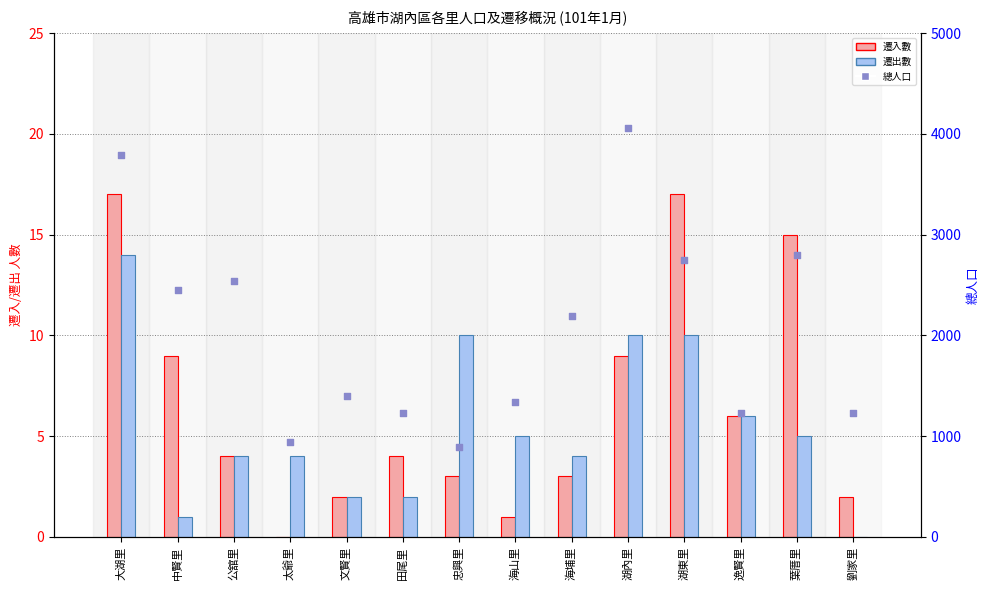

What are all the series names shown in the legend?

遷入數, 遷出數, 總人口